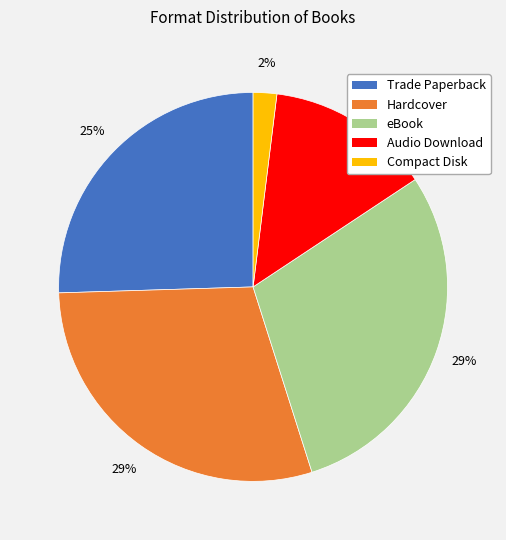

To the nearest percent, what is the combined percentage of Trade Paperback and Hardcover?

55%